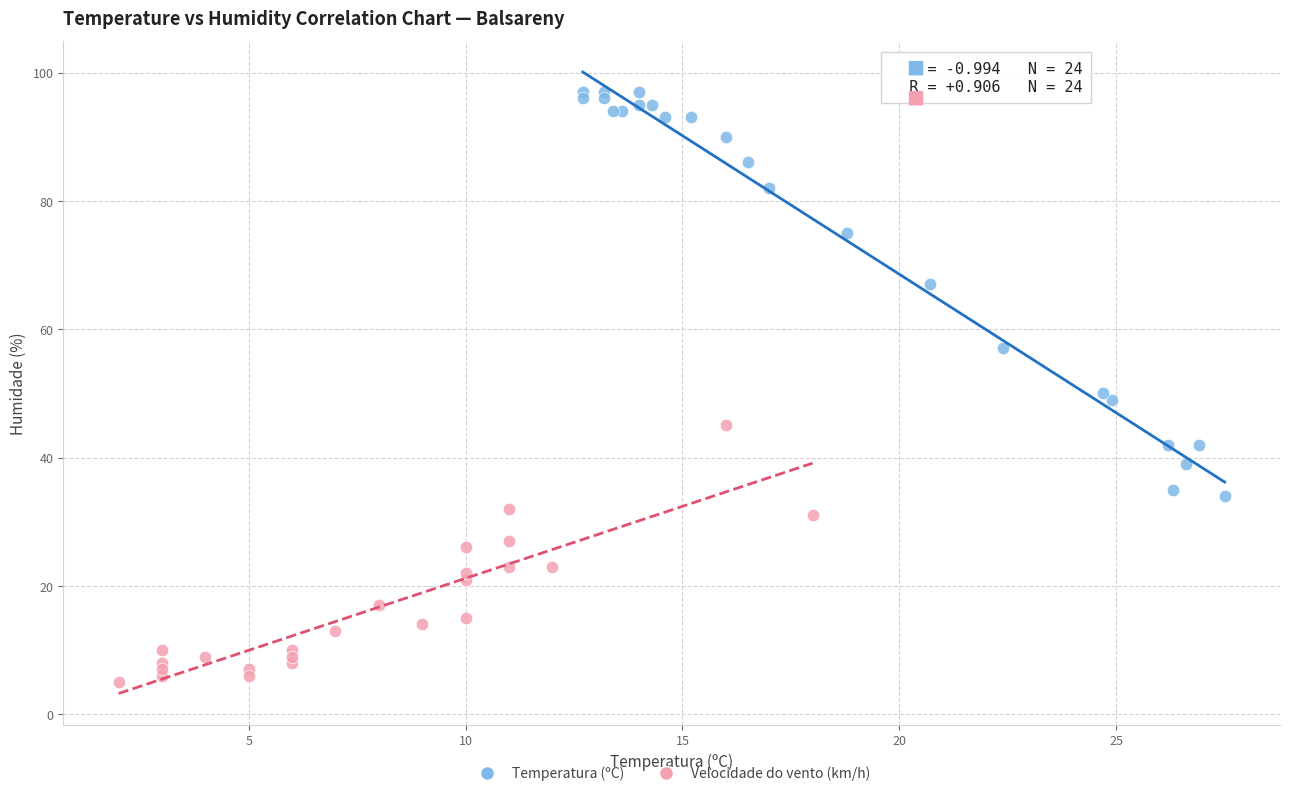

Which series has the widest spread of Y values?

Temperatura (ºC)